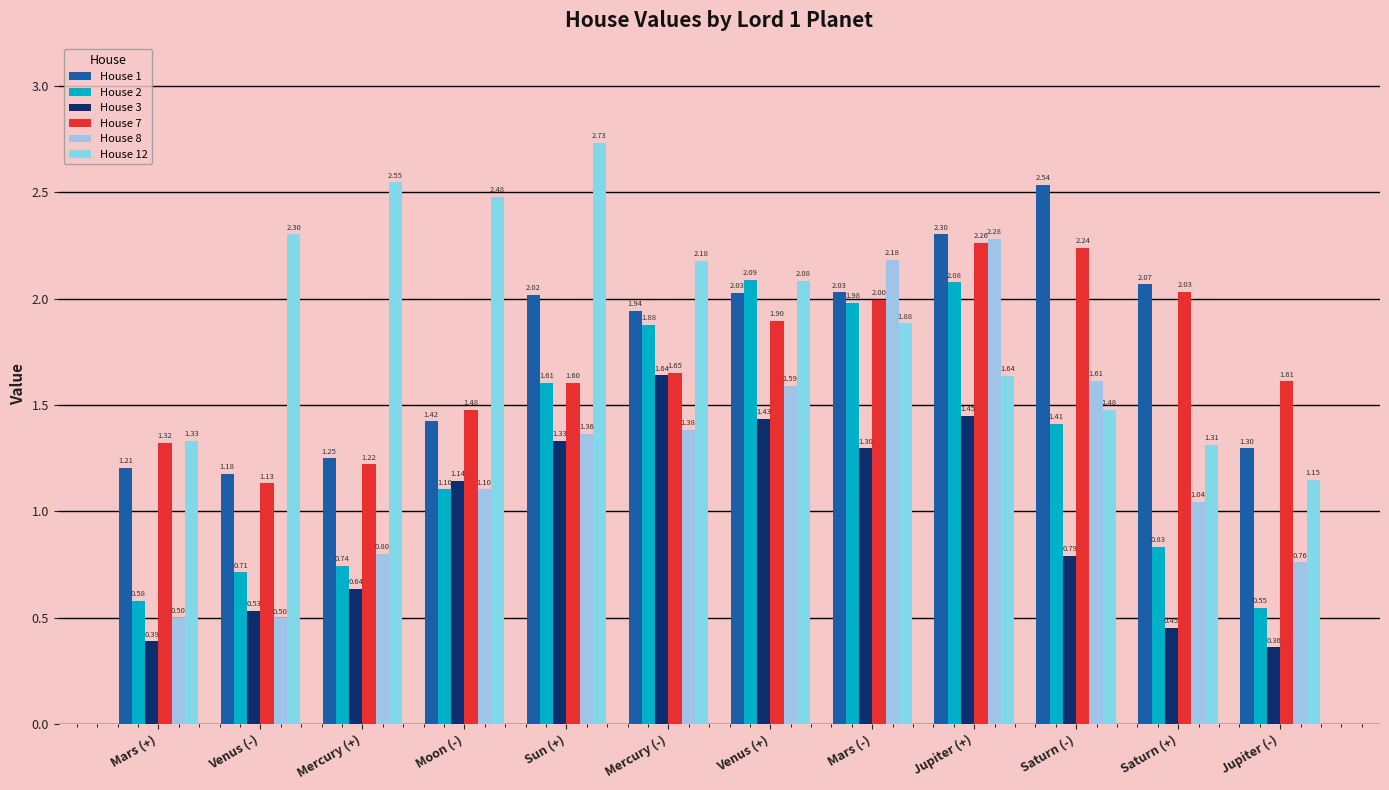

Reading left to right, extract all data points from this chart.

House 1: Mars (+)=1.2	Venus (-)=1.2	Mercury (+)=1.2	Moon (-)=1.4	Sun (+)=2.0	Mercury (-)=1.9	Venus (+)=2.0	Mars (-)=2.0	Jupiter (+)=2.3	Saturn (-)=2.5	Saturn (+)=2.1	Jupiter (-)=1.3
House 2: Mars (+)=0.6	Venus (-)=0.7	Mercury (+)=0.7	Moon (-)=1.1	Sun (+)=1.6	Mercury (-)=1.9	Venus (+)=2.1	Mars (-)=2.0	Jupiter (+)=2.1	Saturn (-)=1.4	Saturn (+)=0.8	Jupiter (-)=0.5
House 3: Mars (+)=0.4	Venus (-)=0.5	Mercury (+)=0.6	Moon (-)=1.1	Sun (+)=1.3	Mercury (-)=1.6	Venus (+)=1.4	Mars (-)=1.3	Jupiter (+)=1.5	Saturn (-)=0.8	Saturn (+)=0.5	Jupiter (-)=0.4
House 7: Mars (+)=1.3	Venus (-)=1.1	Mercury (+)=1.2	Moon (-)=1.5	Sun (+)=1.6	Mercury (-)=1.7	Venus (+)=1.9	Mars (-)=2.0	Jupiter (+)=2.3	Saturn (-)=2.2	Saturn (+)=2.0	Jupiter (-)=1.6
House 8: Mars (+)=0.5	Venus (-)=0.5	Mercury (+)=0.8	Moon (-)=1.1	Sun (+)=1.4	Mercury (-)=1.4	Venus (+)=1.6	Mars (-)=2.2	Jupiter (+)=2.3	Saturn (-)=1.6	Saturn (+)=1.0	Jupiter (-)=0.8
House 12: Mars (+)=1.3	Venus (-)=2.3	Mercury (+)=2.5	Moon (-)=2.5	Sun (+)=2.7	Mercury (-)=2.2	Venus (+)=2.1	Mars (-)=1.9	Jupiter (+)=1.6	Saturn (-)=1.5	Saturn (+)=1.3	Jupiter (-)=1.1